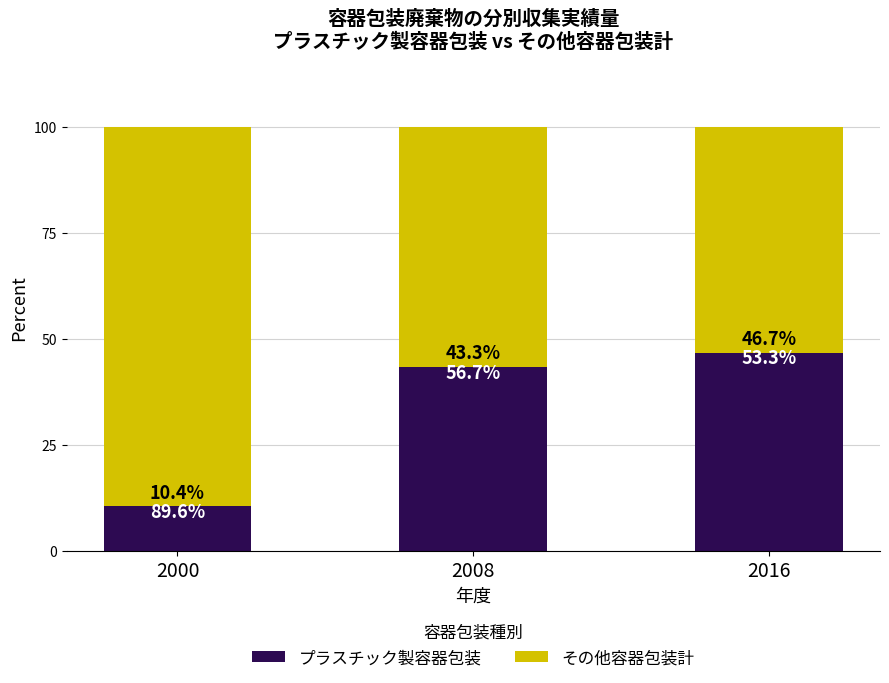

The プラスチック製容器包装 series shows 18.1 at 2008. True or false?

False